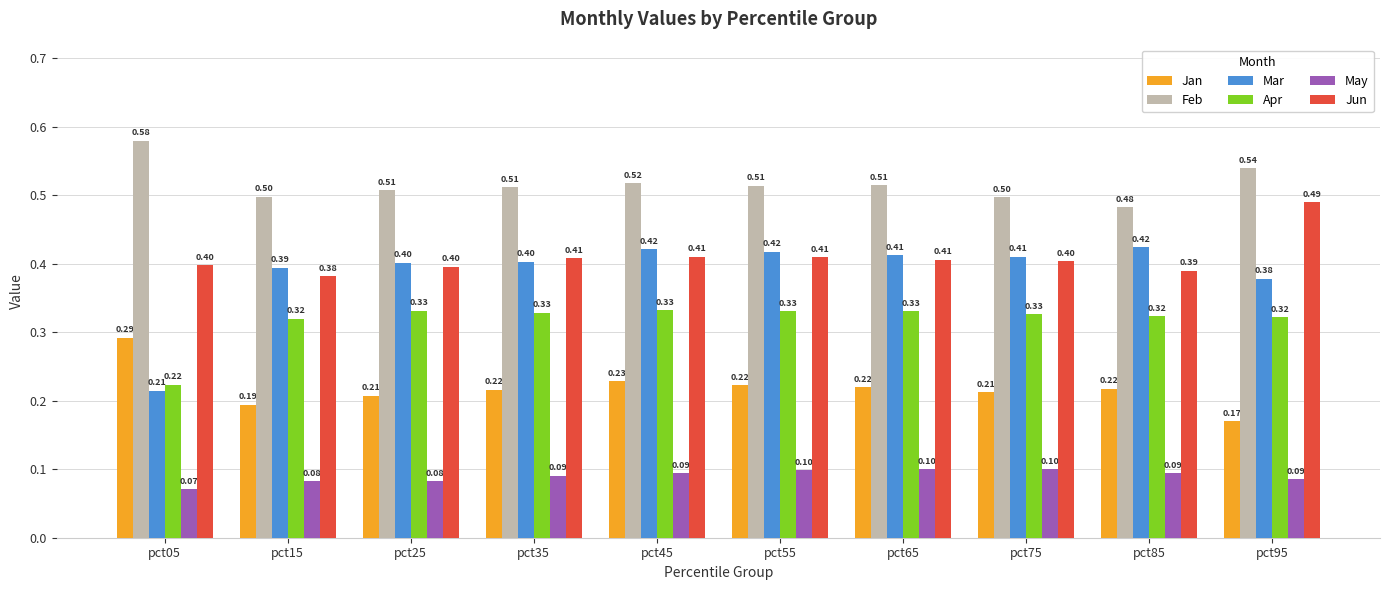

What is the sum of all Mar values?

3.9